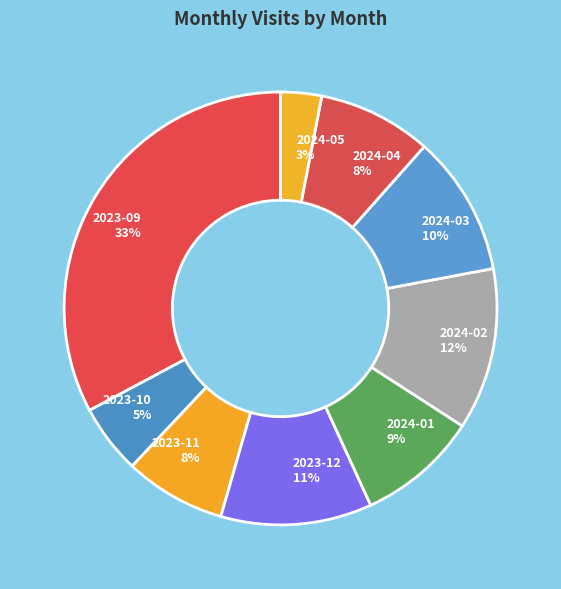

True or false: 2024-03 accounts for 1% of the total.

False